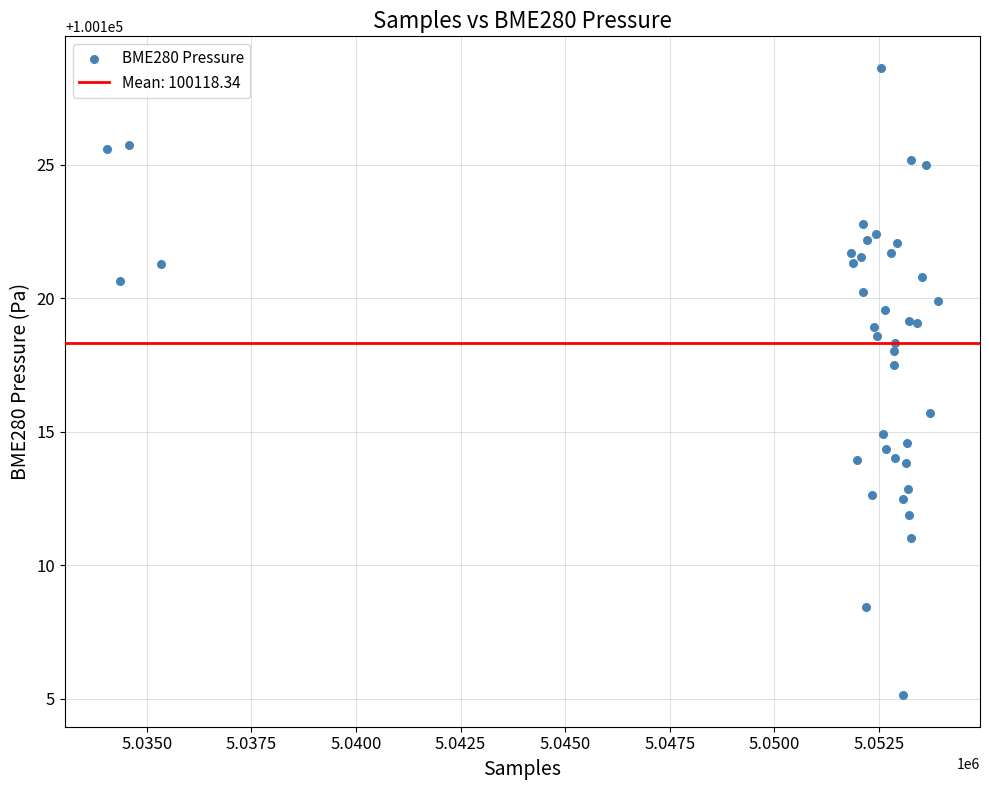

What Y value in the scatter plot is closest to 100116?

100115.7